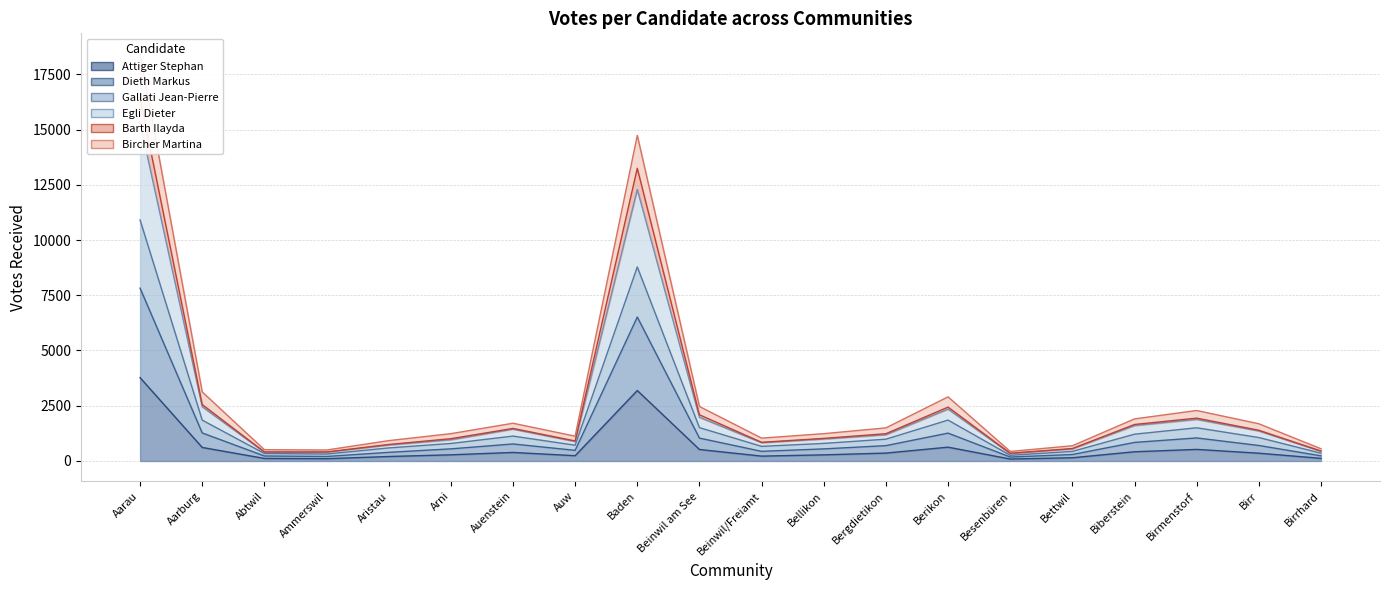

Reading right to left, what are all the values shown in this chart?

Attiger Stephan: 119	352	524	417	146	88	625	357	277	220	520	3189	239	386	279	202	103	115	612	3770
Dieth Markus: 233	701	1043	840	292	179	1261	694	547	436	1035	6514	481	770	548	391	204	226	1268	7820
Gallati Jean-Pierre: 352	1061	1502	1212	433	257	1850	986	795	661	1509	8780	713	1126	792	590	313	339	1848	10907
Egli Dieter: 450	1391	1938	1651	562	350	2437	1233	1022	844	2089	13245	905	1473	1008	746	408	408	2552	16412
Barth Ilayda: 440	1359	1882	1603	548	336	2348	1188	995	828	1976	12287	882	1440	962	724	393	402	2455	15307
Bircher Martina: 553	1684	2284	1904	689	431	2902	1498	1236	1034	2466	14735	1122	1708	1236	921	496	511	3125	18431